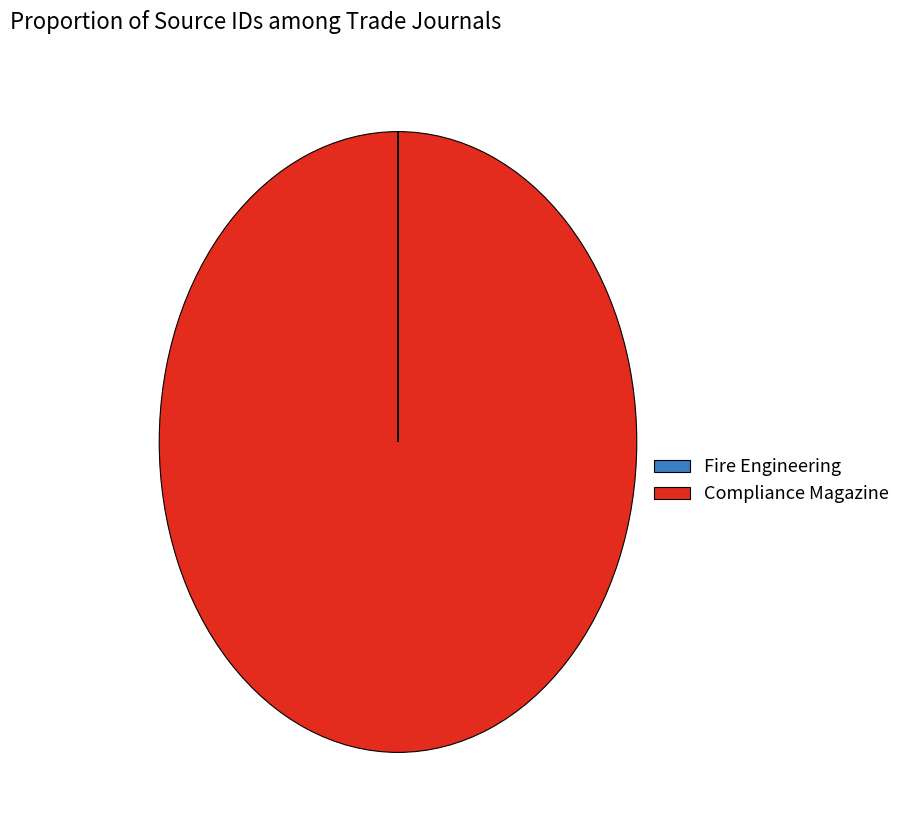

Is it true that Compliance Magazine is 94% of the pie?

False